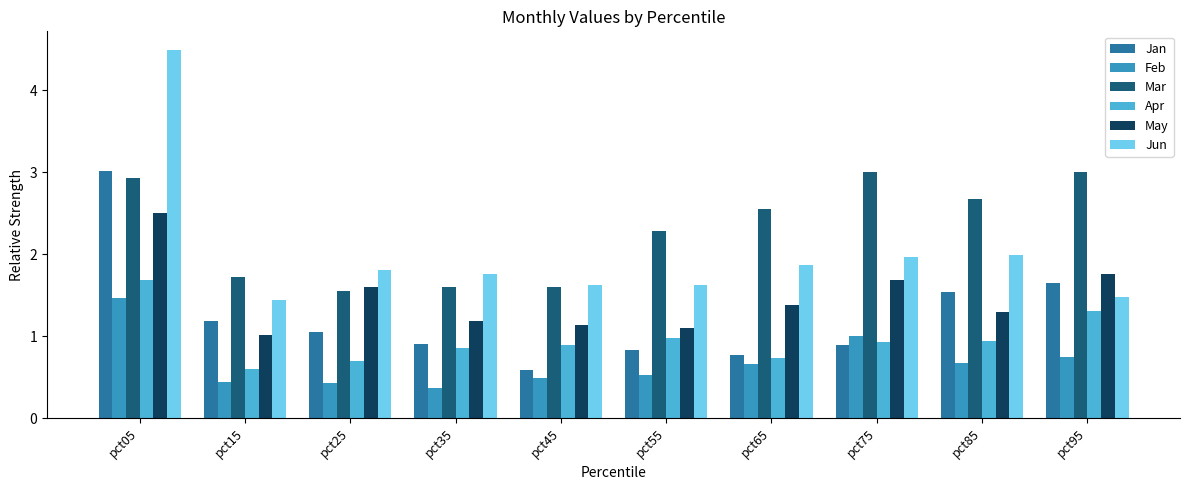

How many values in the Mar series are below 2?

4